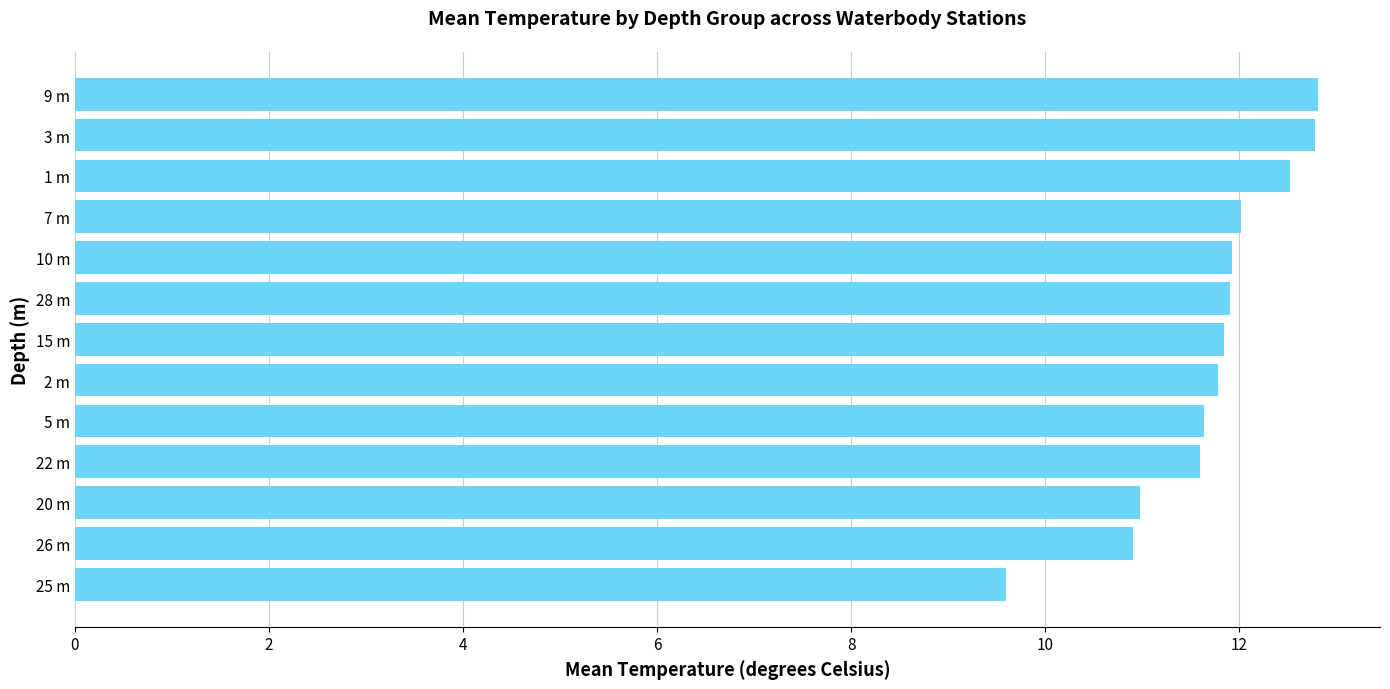

What is the difference between the maximum and minimum values?

3.2